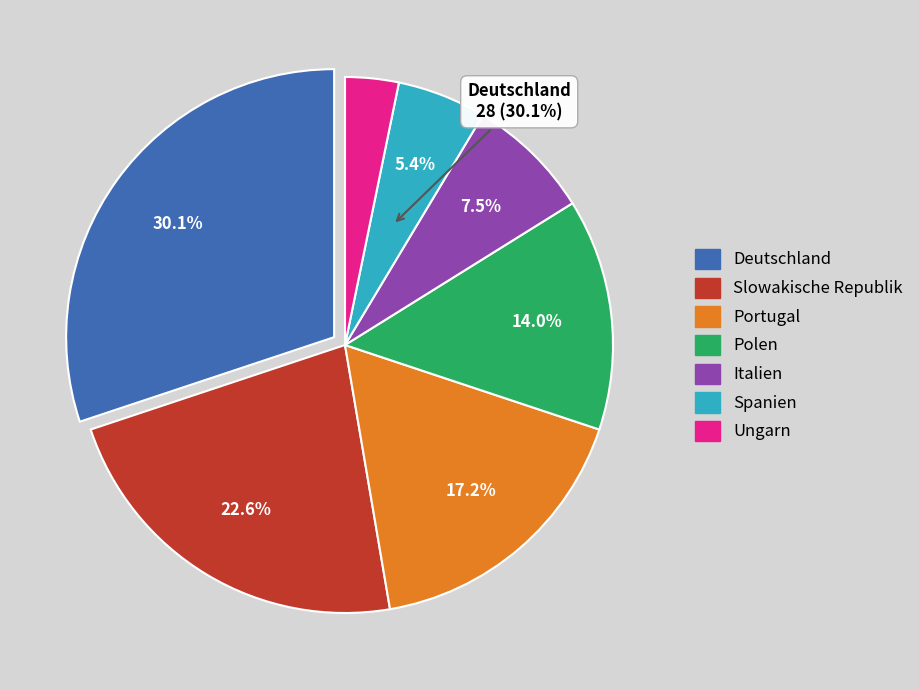

True or false: Spanien accounts for 1% of the total.

False